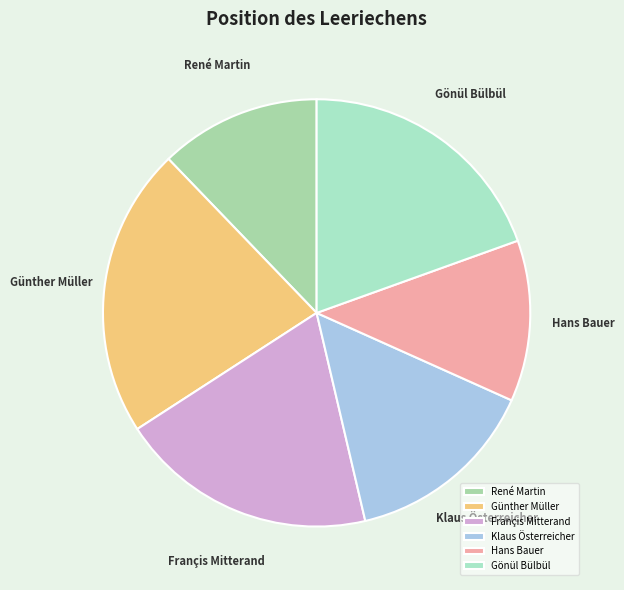

Is the sum of René Martin and Hans Bauer greater than half?

No